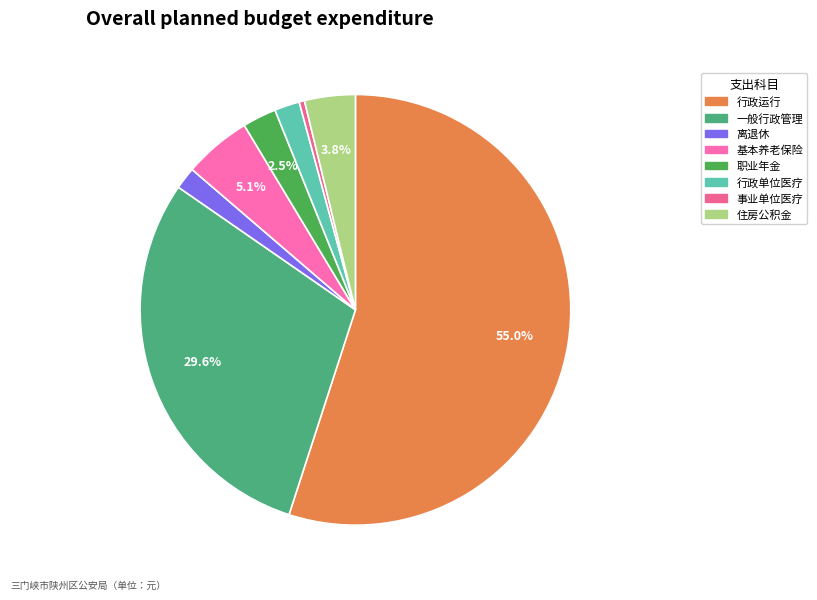

Rank the categories by value from highest to lowest.

行政运行（公安）, 一般行政管理事务（公安）, 机关事业单位基本养老保险缴费支出, 住房公积金, 机关事业单位职业年金缴费支出, 行政单位医疗, 归口管理的行政单位离退休, 事业单位医疗